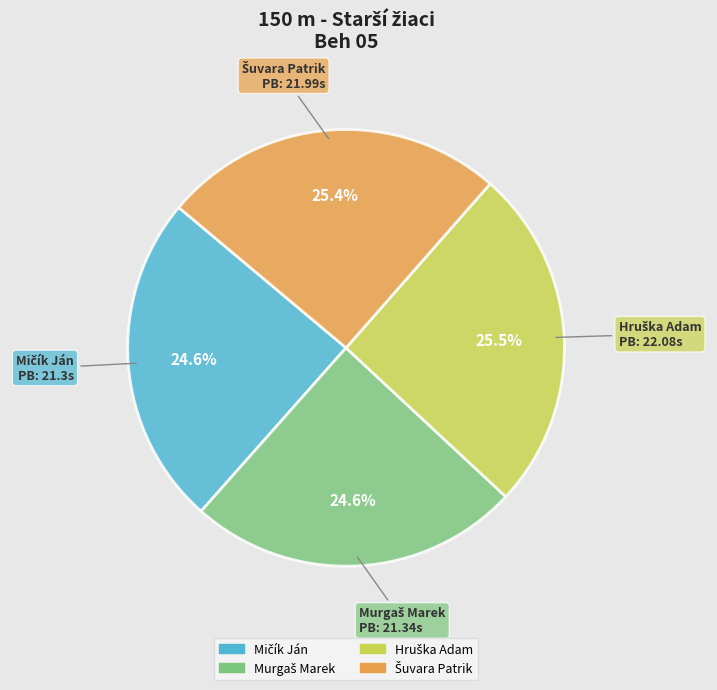

Is there a majority slice in this chart?

No